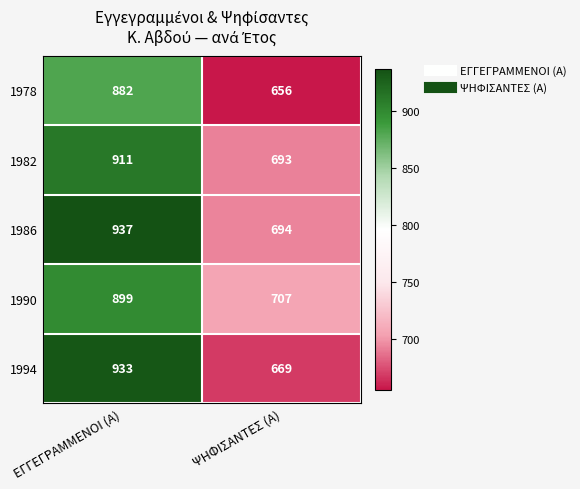

The 1978 series shows 656 at ΨΗΦΙΣΑΝΤΕΣ (Α). True or false?

True